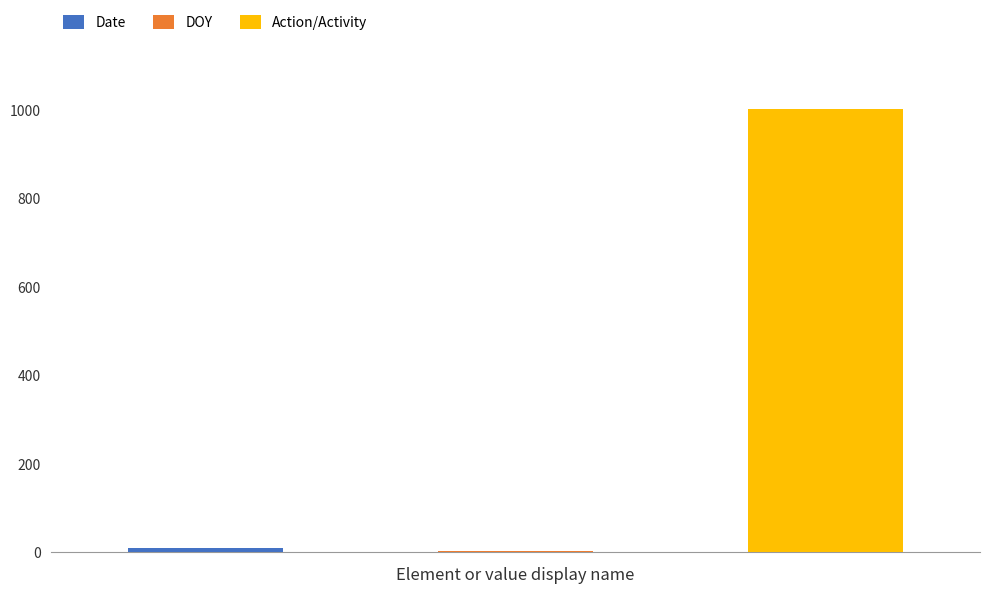

What is the sum of the values at Date and DOY?

13